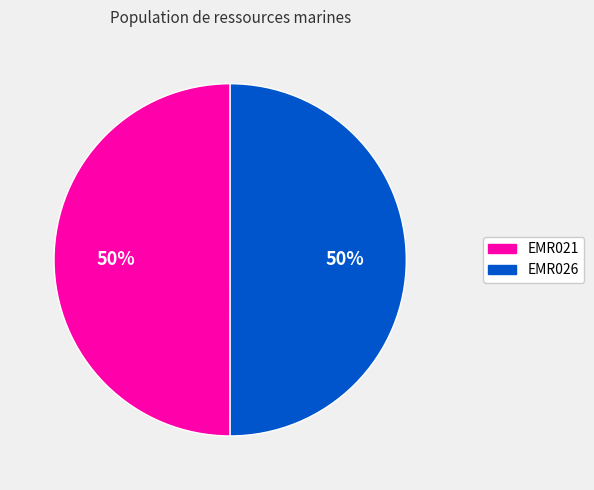

Is it true that EMR026 is 40% of the pie?

False